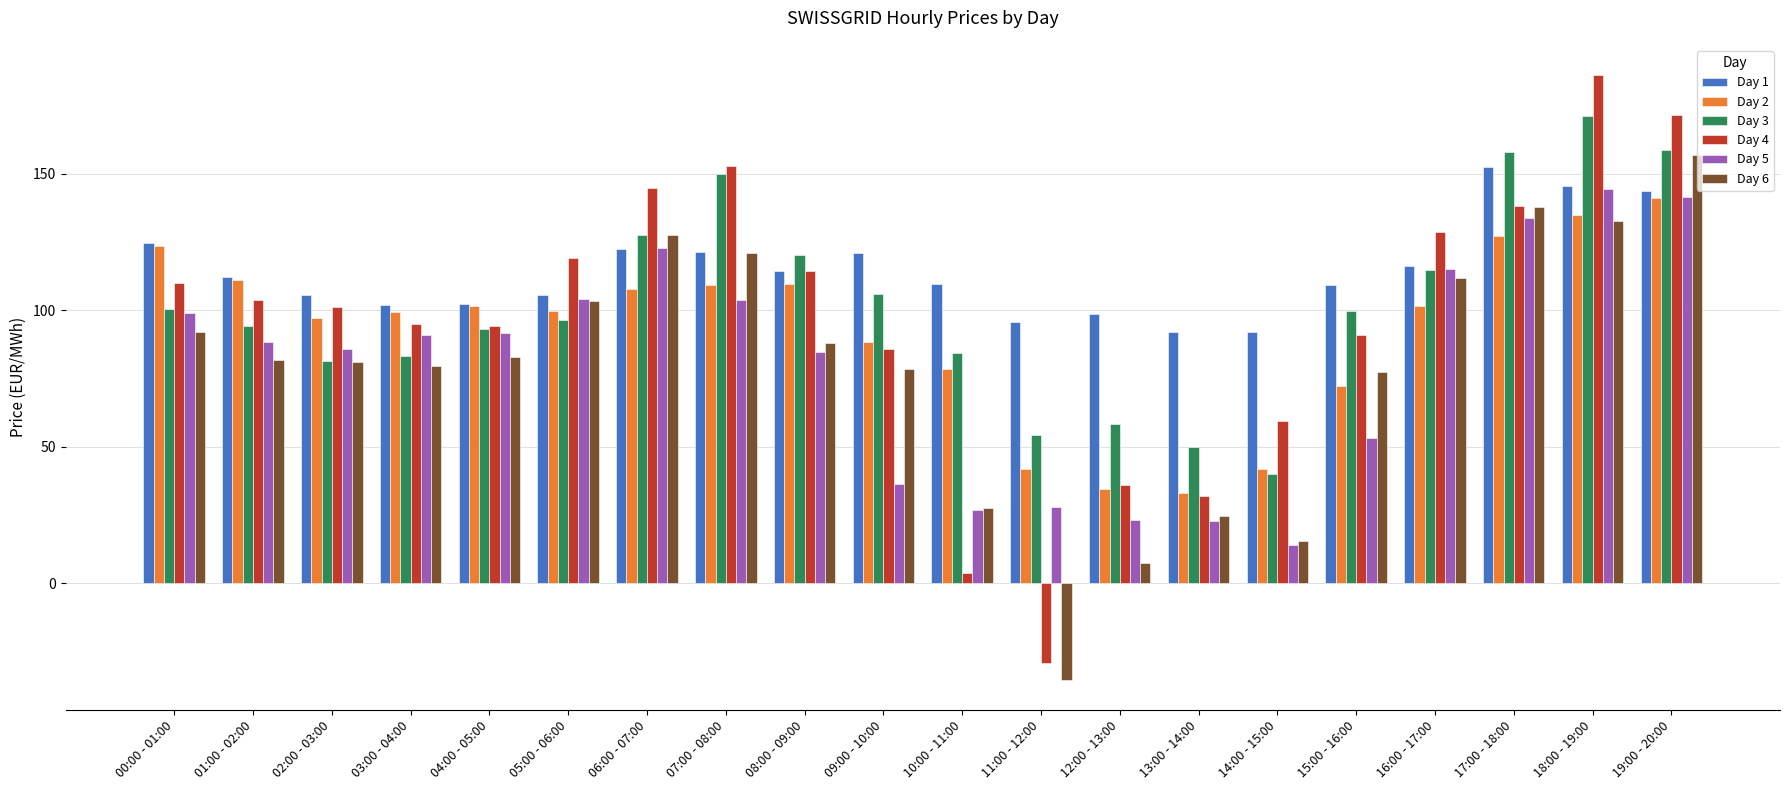

Which series has the largest total across all categories?

Day 1